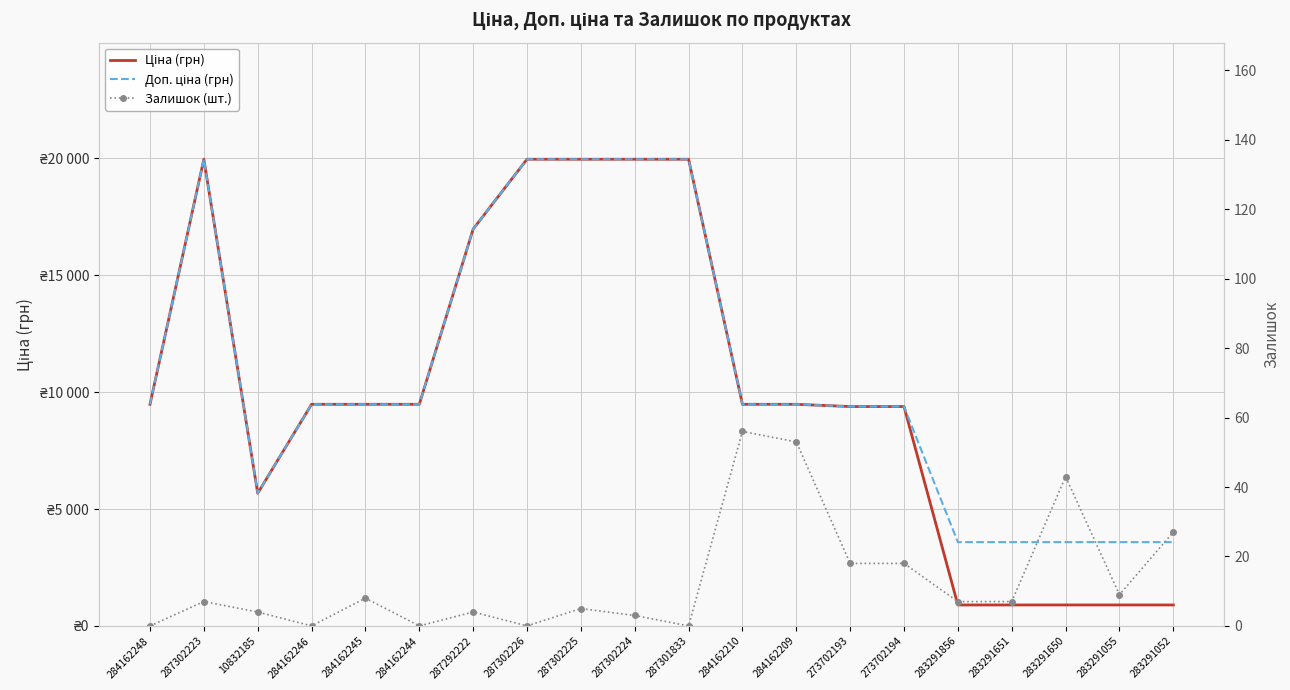

Reading right to left, extract all data points from this chart.

Ціна (грн): 283291052=895.9	283291055=895.9	283291650=895.9	283291651=895.9	283291856=895.9	273702194=9384.0	273702193=9384.0	284162209=9480.1	284162210=9480.1	287301833=19964.2	287302224=19964.2	287302225=19964.2	287302226=19964.2	287292222=16976.3	284162244=9480.1	284162245=9480.1	284162246=9480.1	10832185=5673.8	287302223=19964.2	284162248=9480.1
Доп. ціна (грн): 283291052=3583.6	283291055=3583.6	283291650=3583.6	283291651=3583.6	283291856=3583.6	273702194=9384.0	273702193=9384.0	284162209=9480.1	284162210=9480.1	287301833=19964.2	287302224=19964.2	287302225=19964.2	287302226=19964.2	287292222=16976.3	284162244=9480.1	284162245=9480.1	284162246=9480.1	10832185=5673.8	287302223=19964.2	284162248=9480.1
Залишок (шт.): 283291052=27.0	283291055=9.0	283291650=43.0	283291651=7.0	283291856=7.0	273702194=18.0	273702193=18.0	284162209=53.0	284162210=56.0	287301833=0.0	287302224=3.0	287302225=5.0	287302226=0.0	287292222=4.0	284162244=0.0	284162245=8.0	284162246=0.0	10832185=4.0	287302223=7.0	284162248=0.0